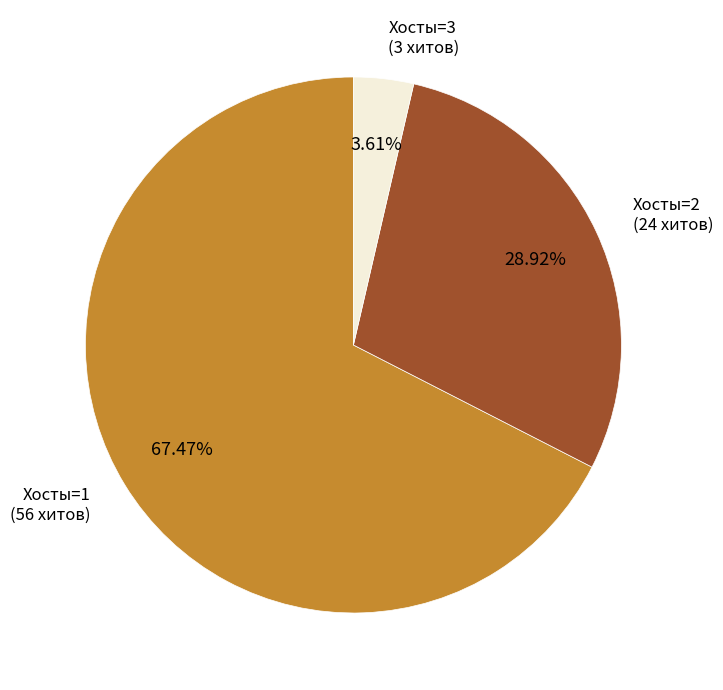

Does any single category account for the majority?

Yes